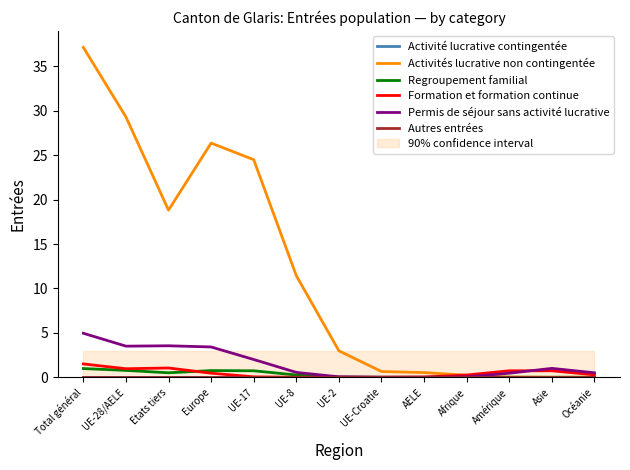

Reading left to right, what are all the values shown in this chart?

Activité lucrative contingentée: 0.0	0.0	0.0	0.0	0.0	0.0	0.0	0.0	0.0	0.0	0.0	0.0	0.0
Activités lucrative non contingentée: 37.2	29.3	18.8	26.4	24.5	11.4	3.0	0.6	0.5	0.2	0.0	0.0	0.0
Regroupement familial: 1.0	0.8	0.5	0.7	0.7	0.3	0.0	0.0	0.0	0.0	0.0	0.0	0.0
Formation et formation continue: 1.5	1.0	1.0	0.5	0.0	0.0	0.0	0.0	0.0	0.3	0.7	0.7	0.3
Permis de séjour sans activité lucrative: 5.0	3.5	3.5	3.4	2.0	0.5	0.0	0.0	0.0	0.0	0.5	1.0	0.5
Autres entrées: 0.0	0.0	0.0	0.0	0.0	0.0	0.0	0.0	0.0	0.0	0.0	0.0	0.0